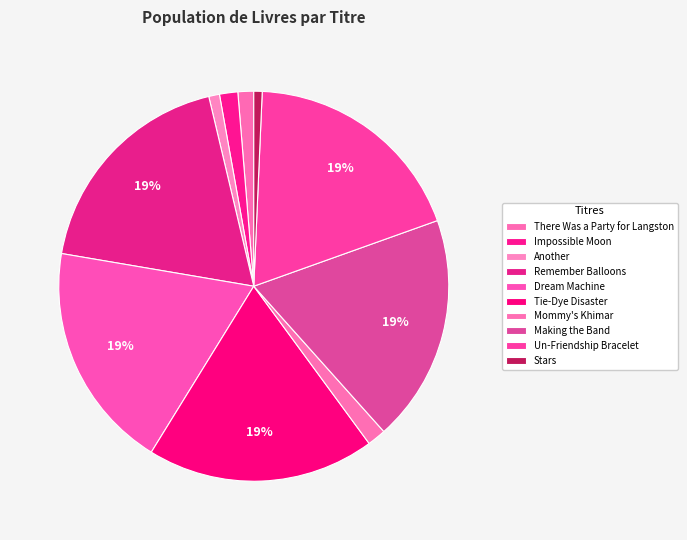

Approximately how many times larger is the value at Making the Band compared to Tie-Dye Disaster?

1.0